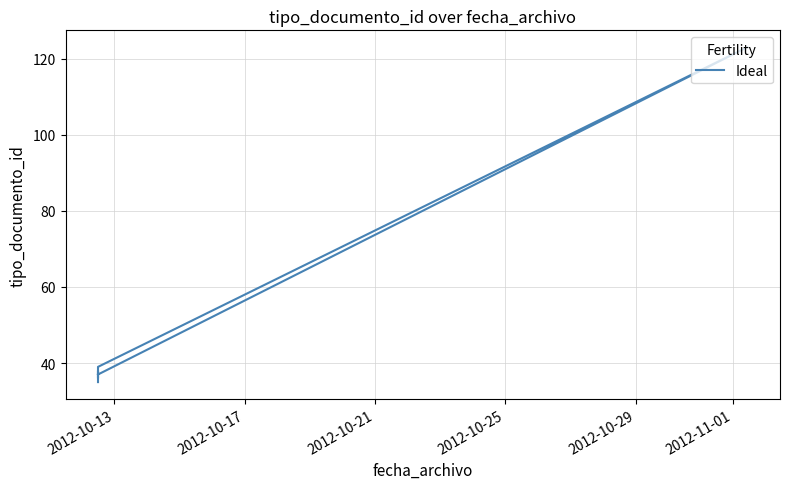

How many data points are less than 38?

3